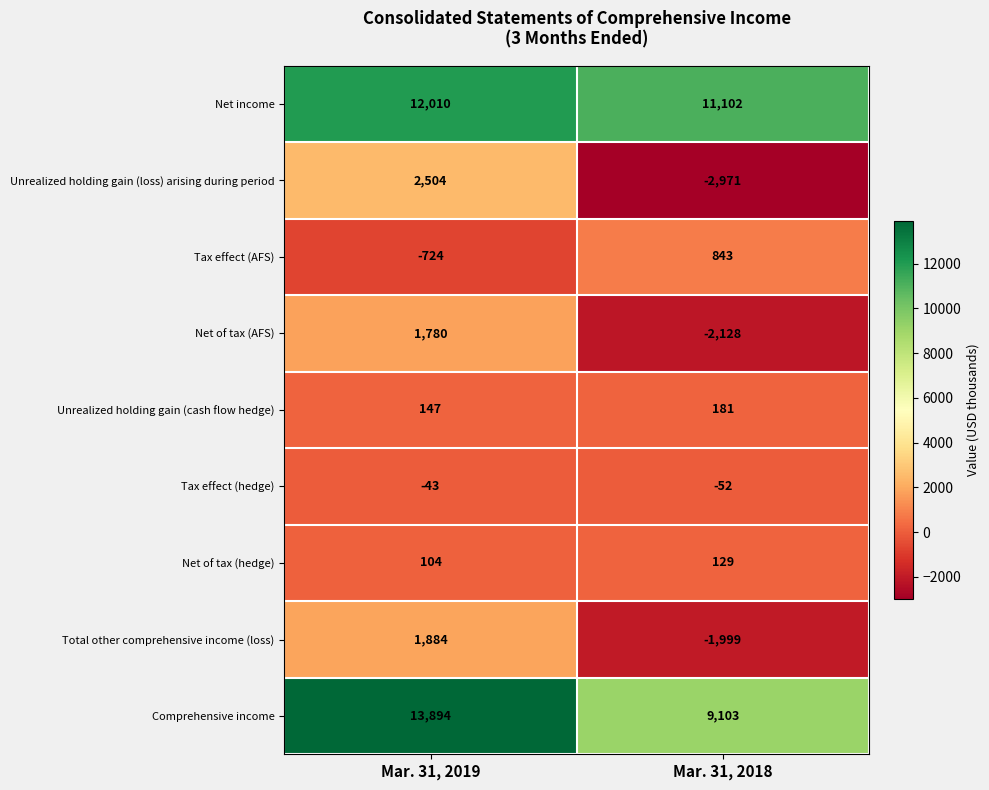

At which label is Tax effect (hedge) closest to -47?

Mar. 31, 2019